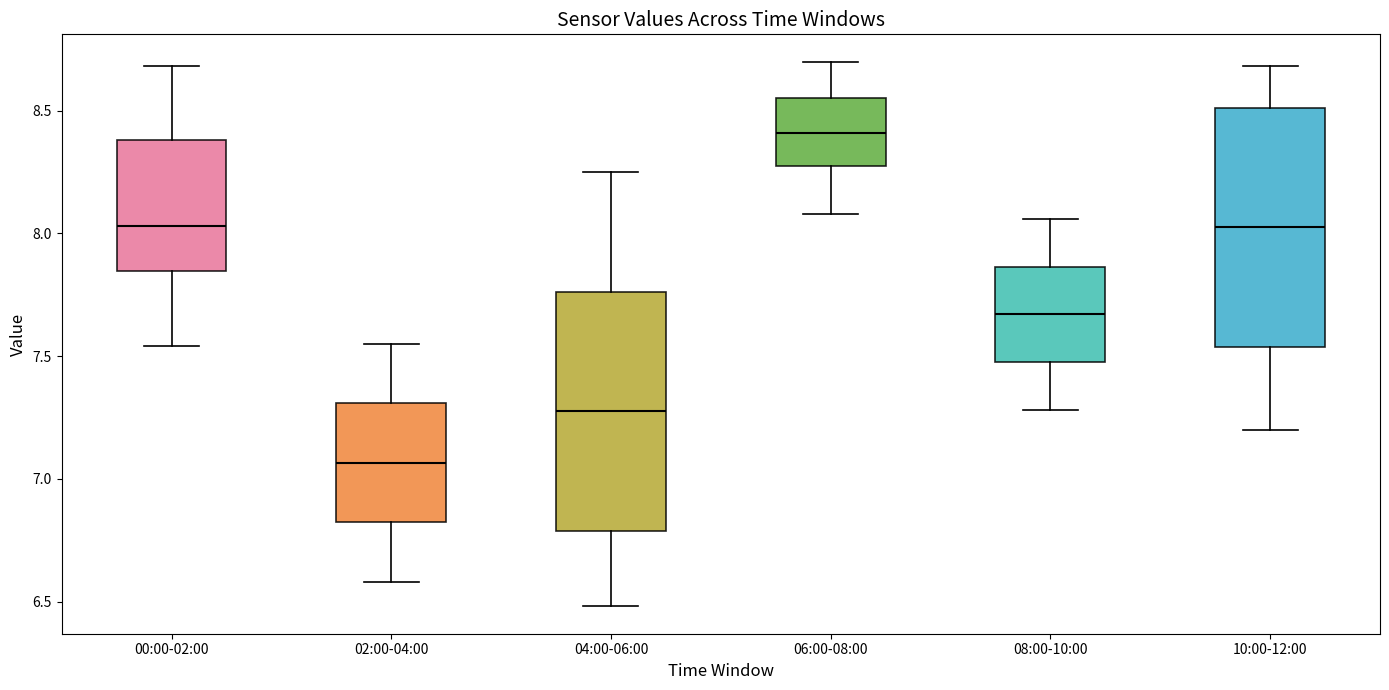

Reading left to right, transcribe this box plot: for each box, give where its median line is, the range the box spans, and where its two whiskers end, as read against the y-axis. The values are not printed on the chart, so give them approximately, as read against the axis.

00:00-02:00: median 8.05, box 7.85 to 8.40, whiskers 7.55 to 8.70
02:00-04:00: median 7.05, box 6.80 to 7.30, whiskers 6.60 to 7.55
04:00-06:00: median 7.30, box 6.80 to 7.75, whiskers 6.50 to 8.25
06:00-08:00: median 8.40, box 8.30 to 8.55, whiskers 8.10 to 8.70
08:00-10:00: median 7.65, box 7.50 to 7.85, whiskers 7.30 to 8.05
10:00-12:00: median 8.05, box 7.55 to 8.50, whiskers 7.20 to 8.70